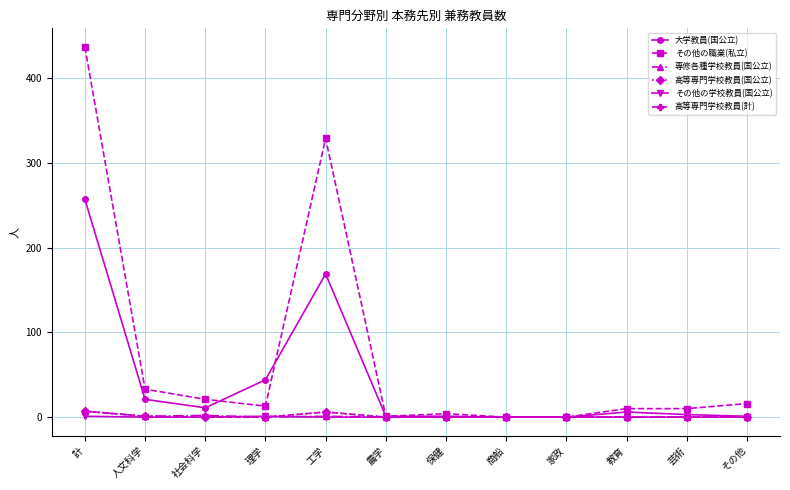

Reading right to left, list all the values displayed in this chart.

大学教員(国公立): その他=1	芸術=3	教育=6	家政=0	商船=0	保健=1	農学=1	工学=169	理学=44	社会科学=11	人文科学=21	計=257
その他の職業(私立): その他=16	芸術=10	教育=10	家政=0	商船=0	保健=4	農学=1	工学=329	理学=13	社会科学=21	人文科学=33	計=437
専修各種学校教員(国公立): その他=0	芸術=0	教育=0	家政=0	商船=0	保健=0	農学=0	工学=1	理学=0	社会科学=2	人文科学=1	計=7
高等専門学校教員(国公立): その他=0	芸術=0	教育=0	家政=0	商船=0	保健=0	農学=0	工学=6	理学=0	社会科学=0	人文科学=1	計=7
その他の学校教員(国公立): その他=0	芸術=0	教育=0	家政=0	商船=0	保健=0	農学=0	工学=0	理学=1	社会科学=0	人文科学=0	計=1
高等専門学校教員(計): その他=0	芸術=0	教育=0	家政=0	商船=0	保健=0	農学=0	工学=6	理学=0	社会科学=0	人文科学=1	計=7